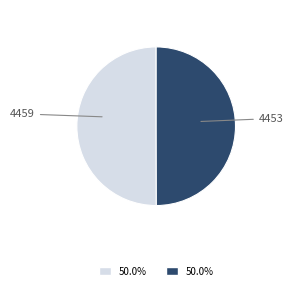

Do 4459 and 4453 together represent more than half of the pie?

Yes